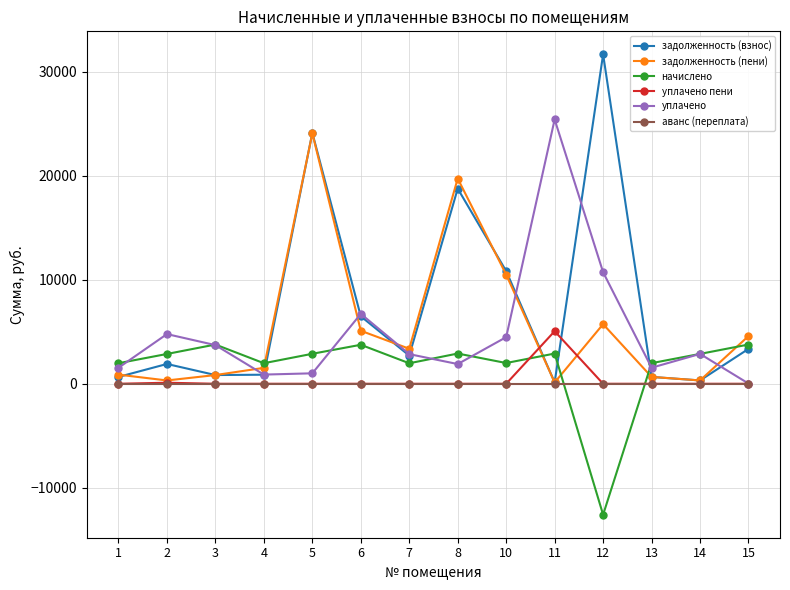

What is the value of the задолженность (пени) point at the 5th from the left?

24086.9